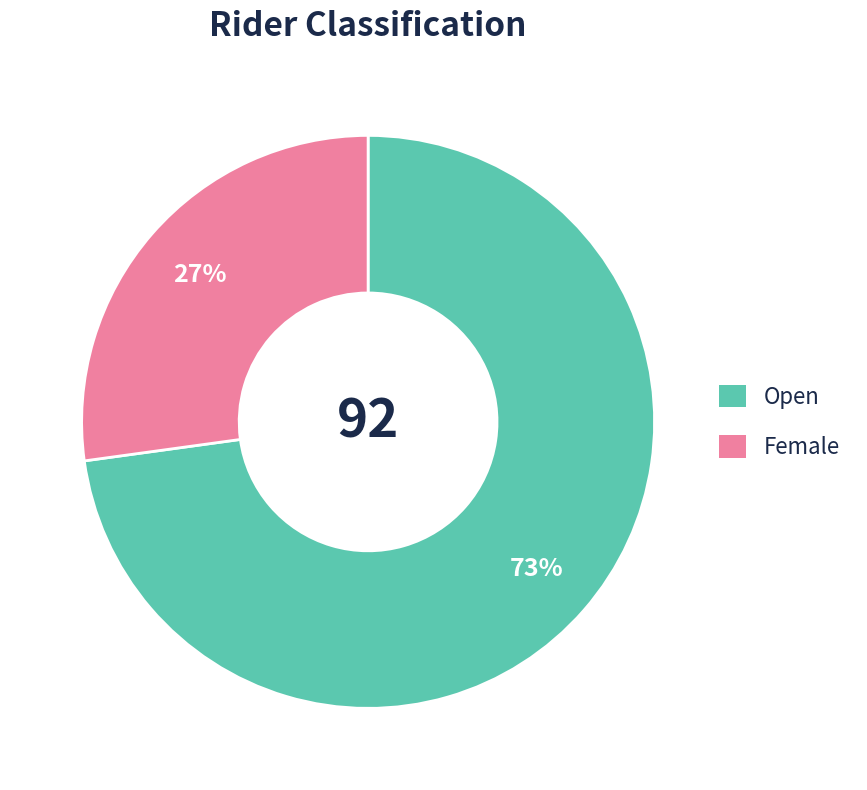

Which category accounts for the majority?

Open